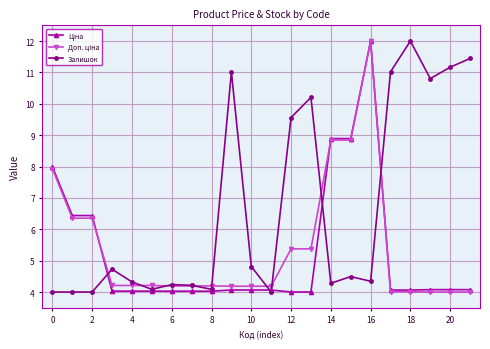

Which series has the largest total across all categories?

Залишок